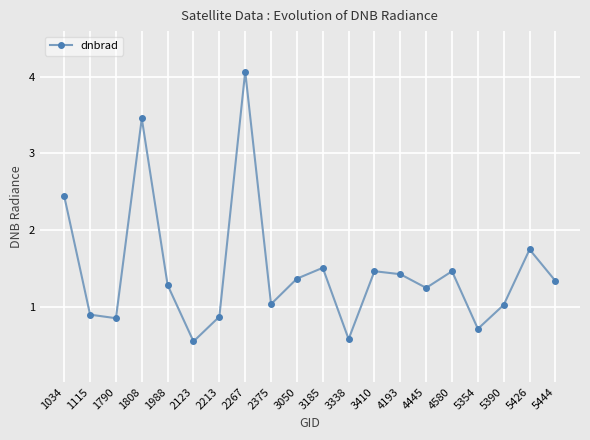

Read the value at 4580.

1.5